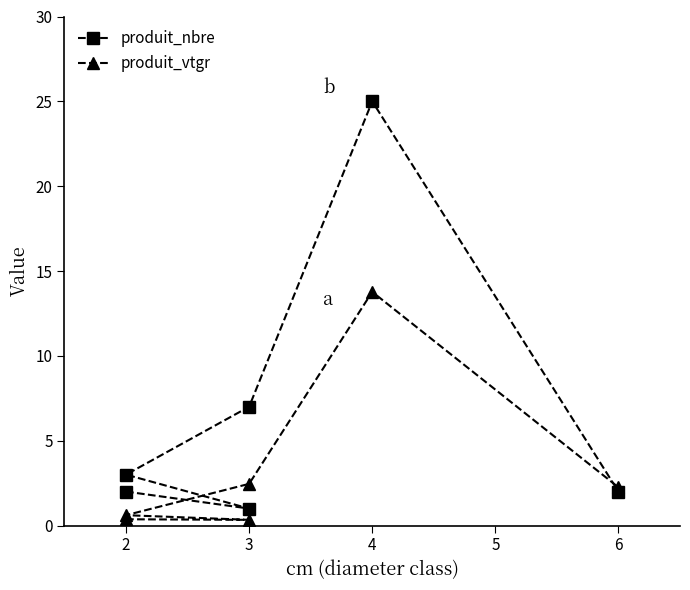

Reading left to right, extract all data points from this chart.

produit_nbre: 2.0	1.0	3.0	7.0	25.0	2.0
produit_vtgr: 0.4	0.3	0.6	2.5	13.8	2.3